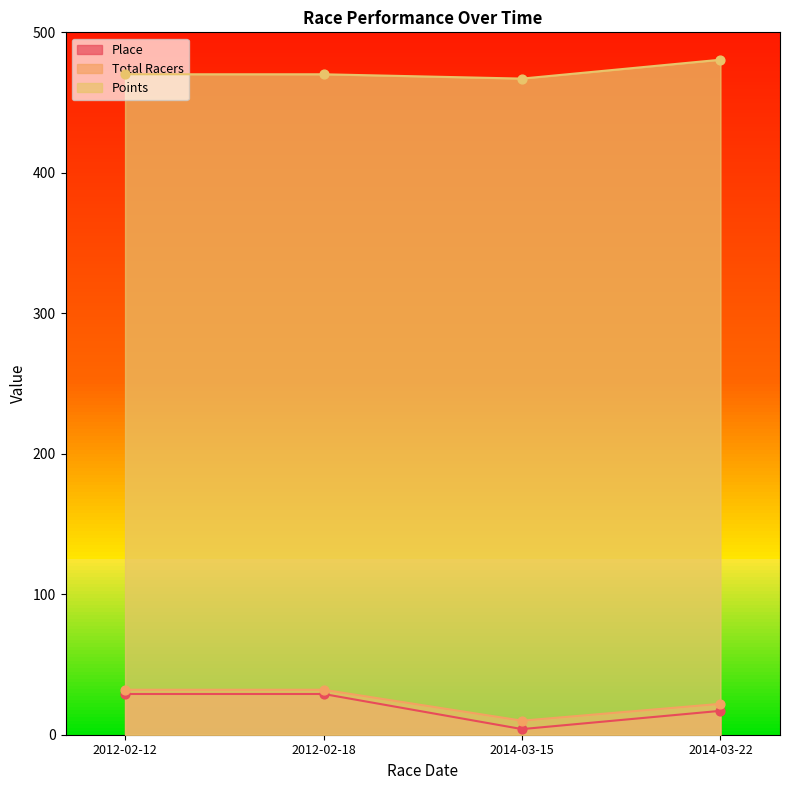

Which series has the widest spread of Y values?

Place